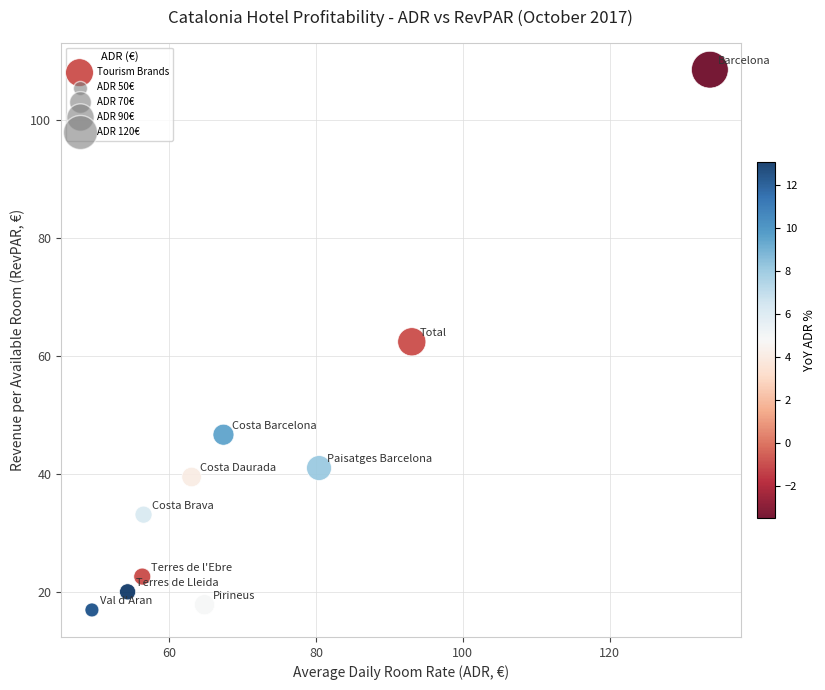

What is the average X value?

71.9